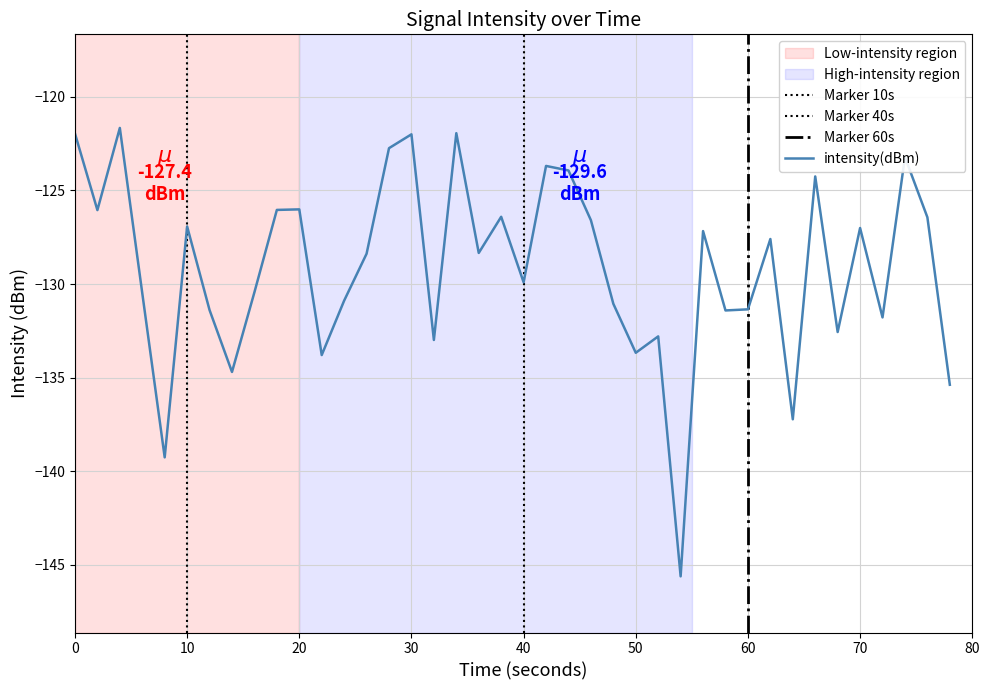

What is the sum of all values?

-5165.1